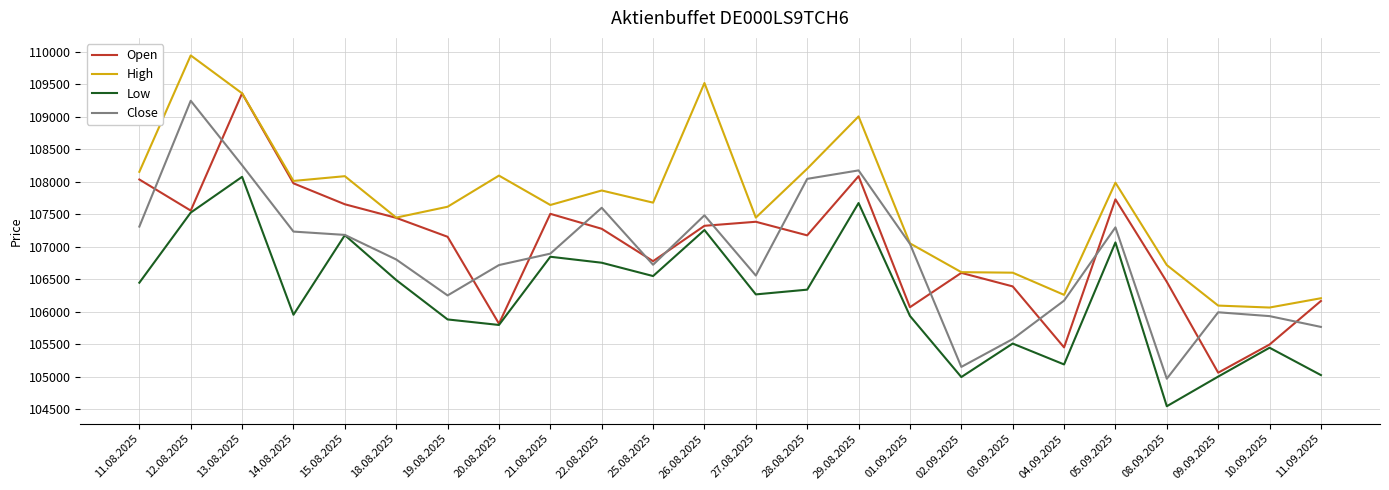

What position from the right is 11.08.2025?

24